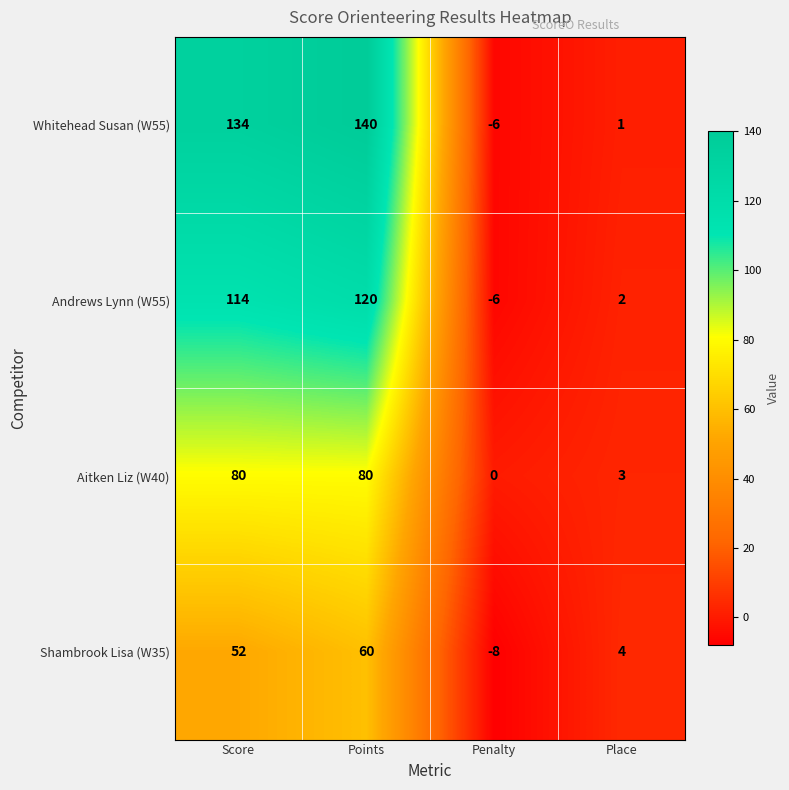

How many values in the Whitehead Susan (W55) series are below 134?

2